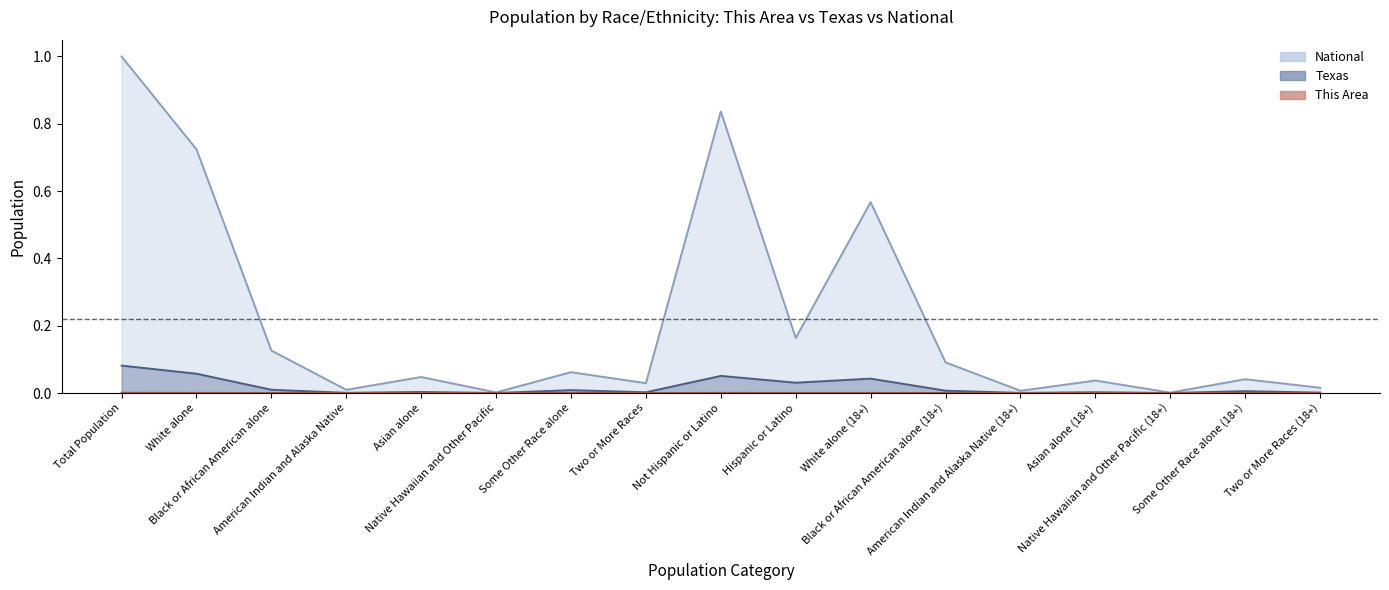

At which category does the chart reach its minimum across all series?

Native Hawaiian and Other Pacific (18+)